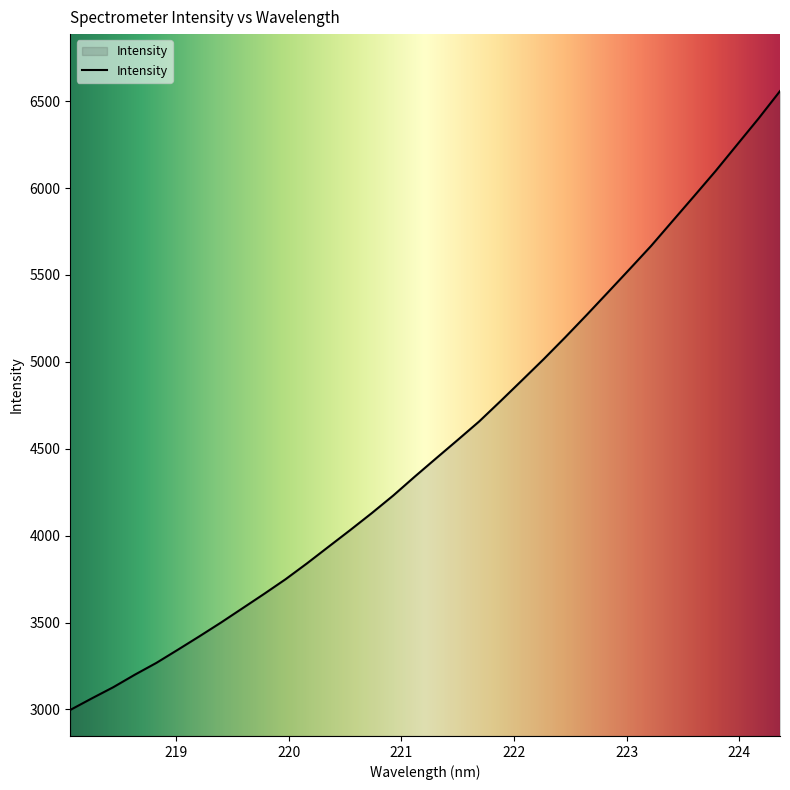

What is the greatest value displayed?

6557.8